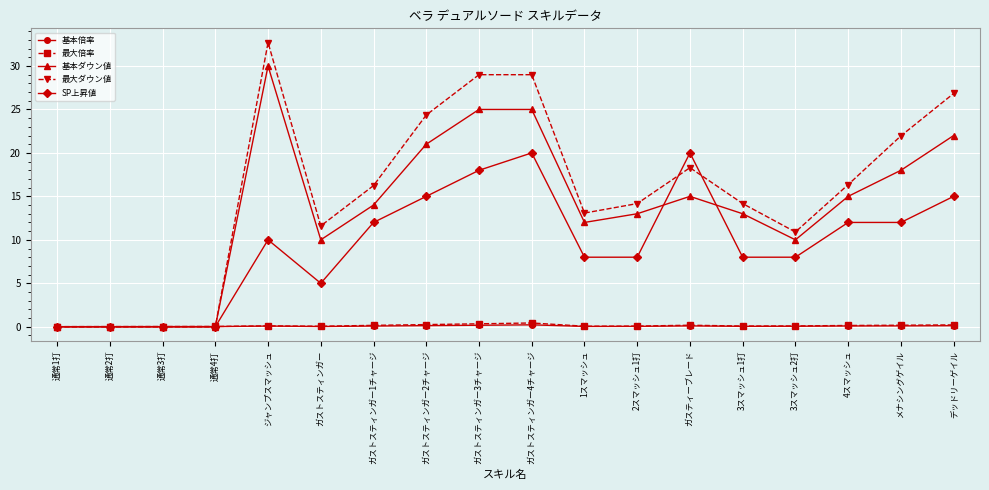

What is the approximate value of SP上昇値 at デッドリーゲイル?

15.0